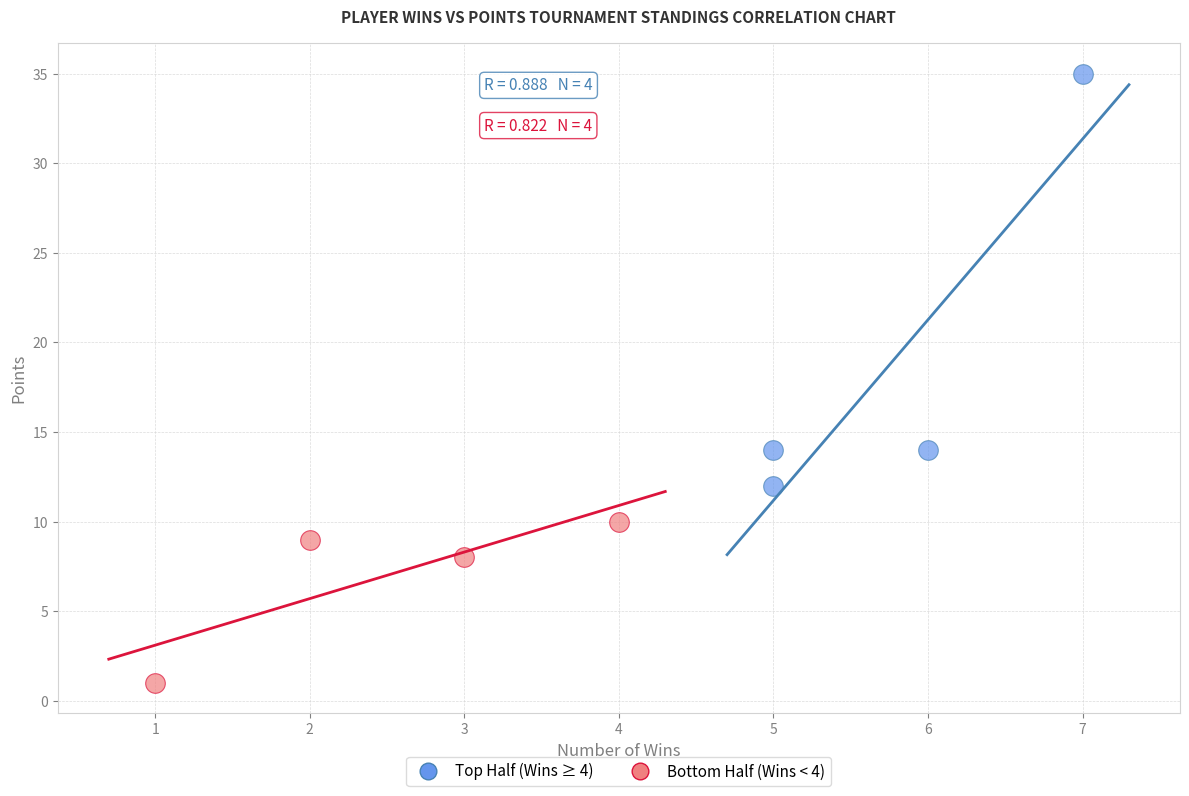

What are all the series names shown in the legend?

Top Half (Wins ≥ 4), Bottom Half (Wins < 4)